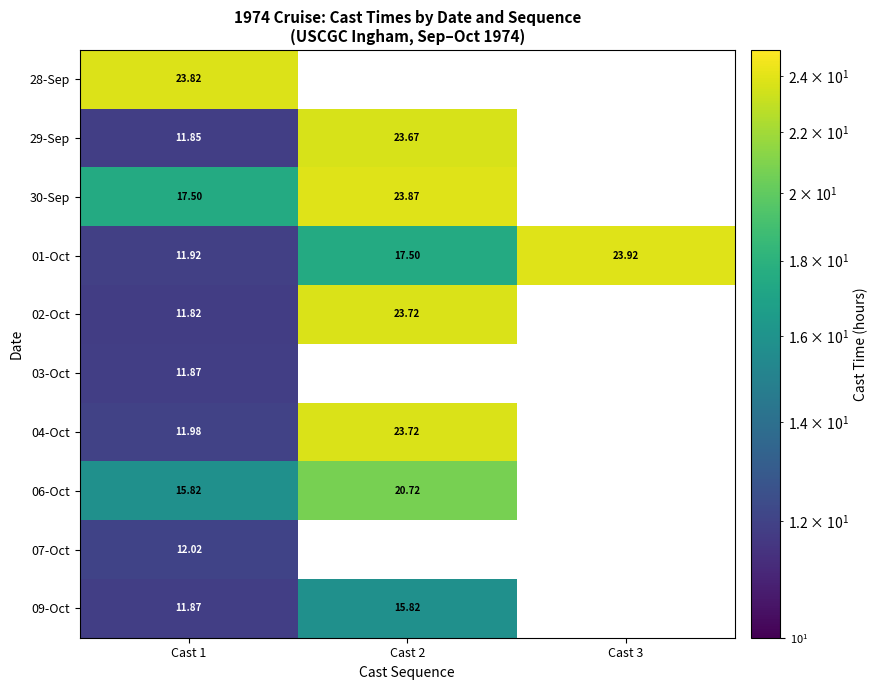

Which series has the largest range (max minus min)?

01-Oct